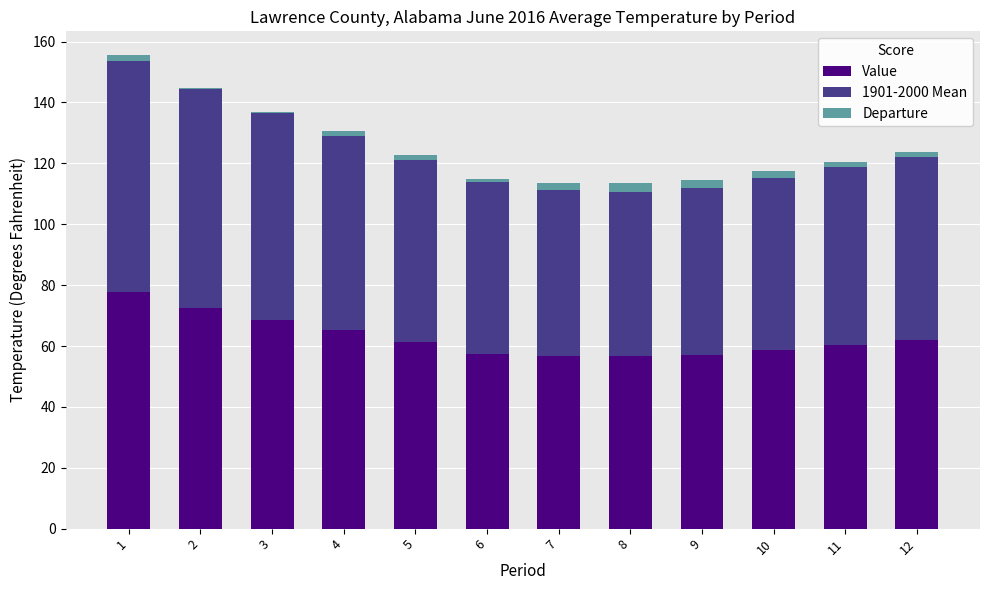

The Value series shows 58.7 at 10. True or false?

True